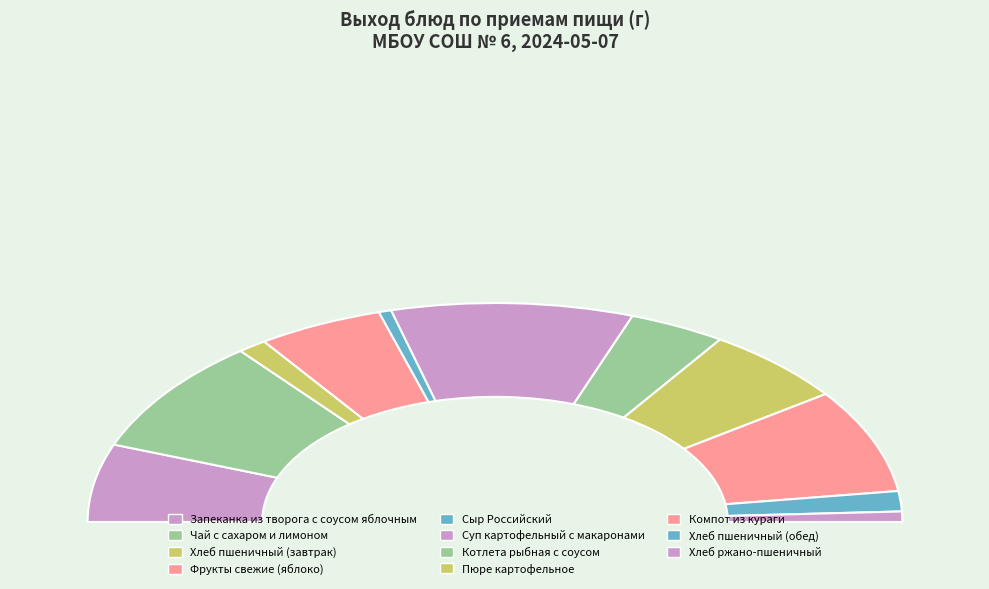

What percentage do Суп картофельный с макаронами and Котлета рыбная с соусом together represent?

26.8%